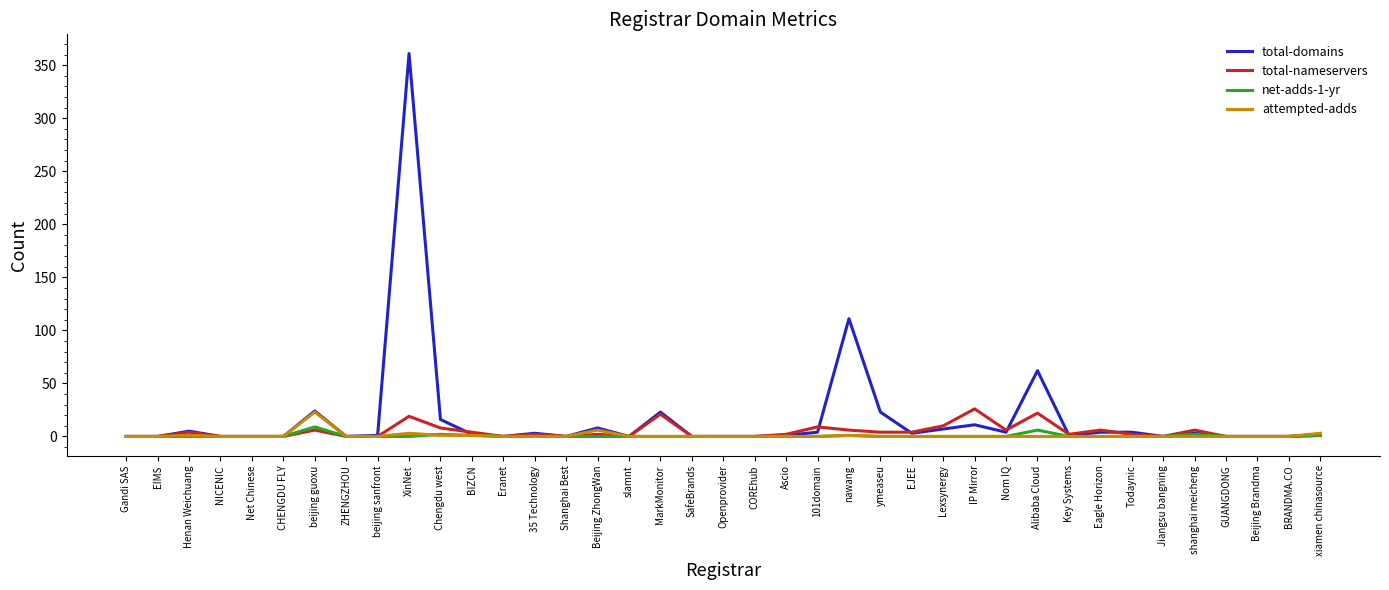

Does the chart display data point markers on the line(s)?

No